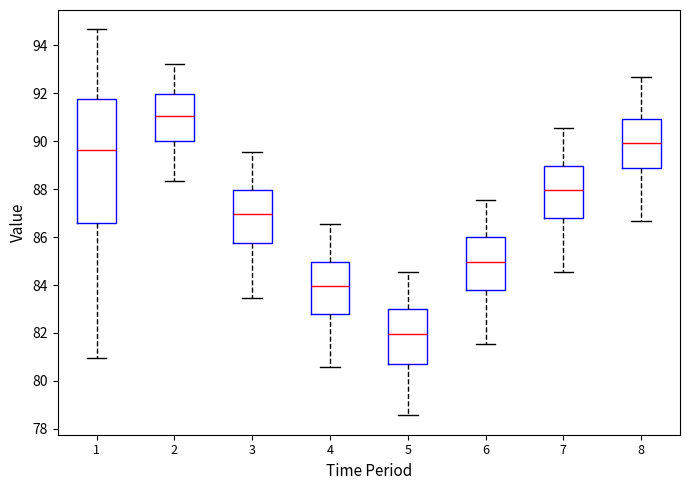

Which box is the tallest, from its lower edge to its upper edge?

1